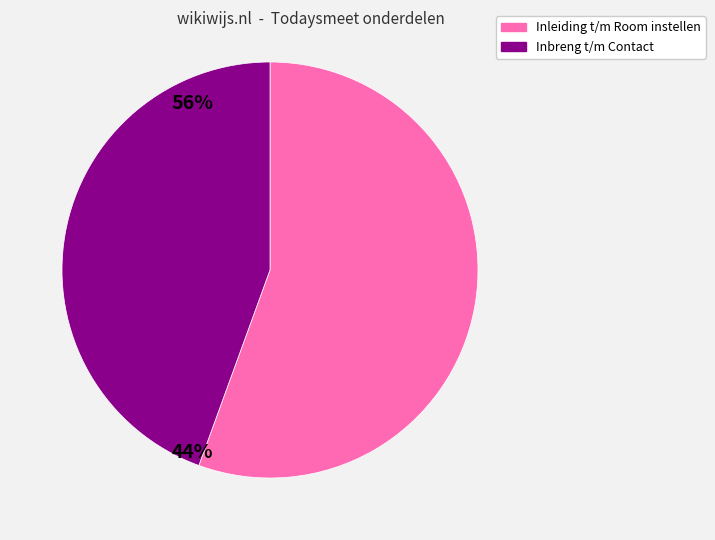

Is there any slice that represents more than half of the pie?

Yes